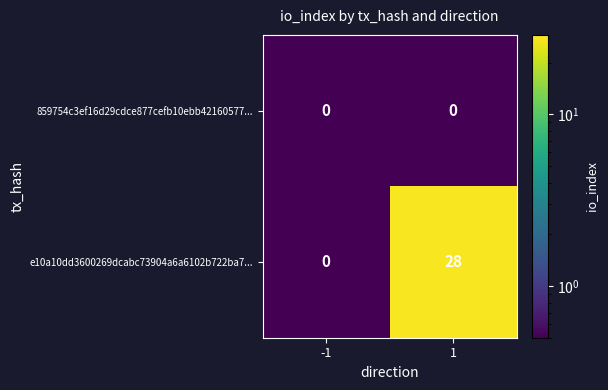

Which series has the largest total across all categories?

e10a10dd3600269dcabc73904a6a6102b722ba7...